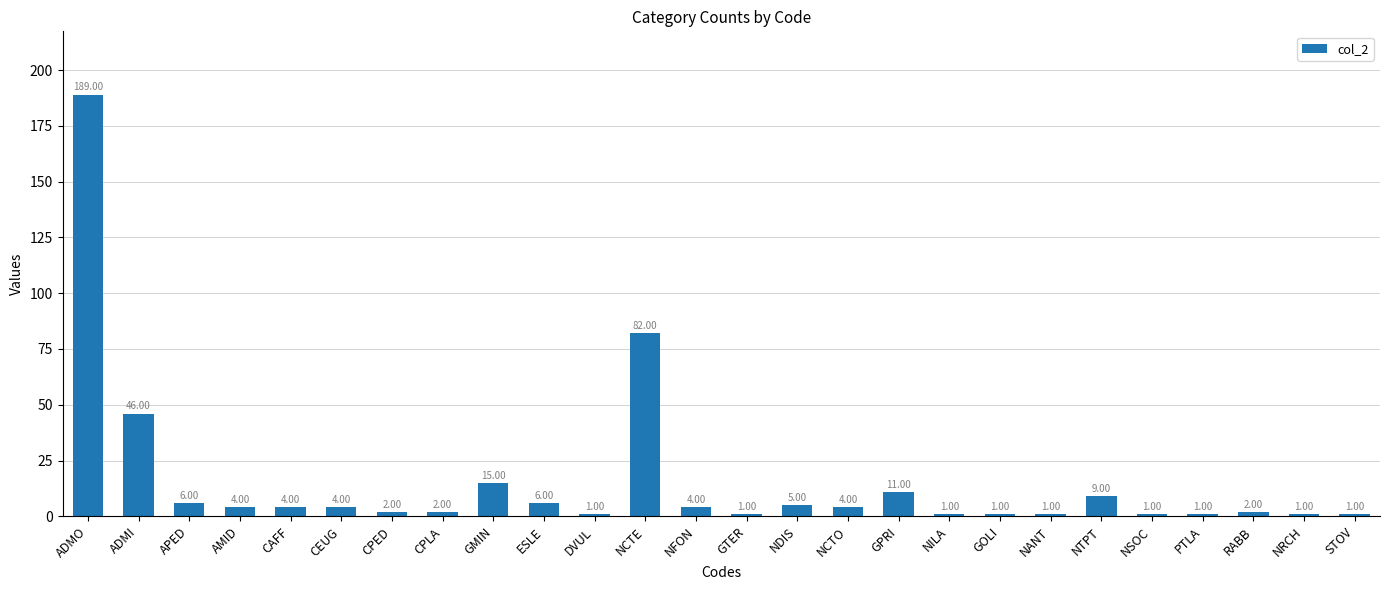

Approximately how many times larger is the value at NCTE compared to APED?

13.7